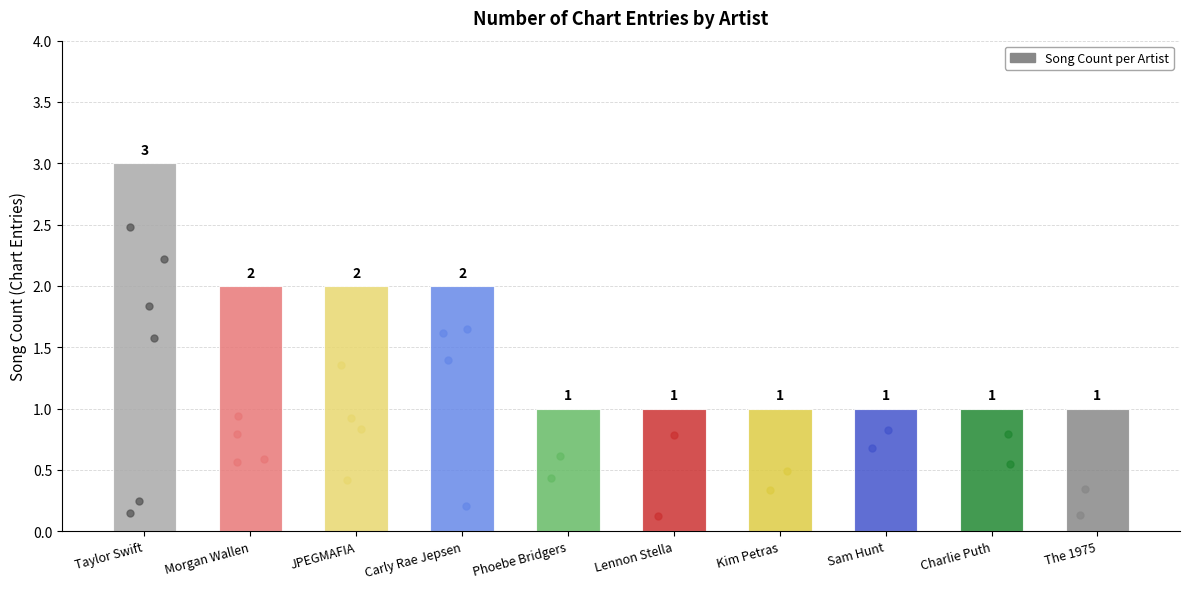

Between Morgan Wallen and Charlie Puth, which is larger?

Morgan Wallen